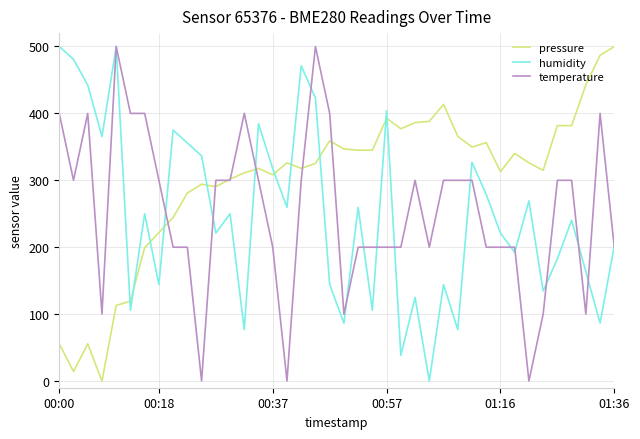

What is the maximum value shown in the chart?

500.0